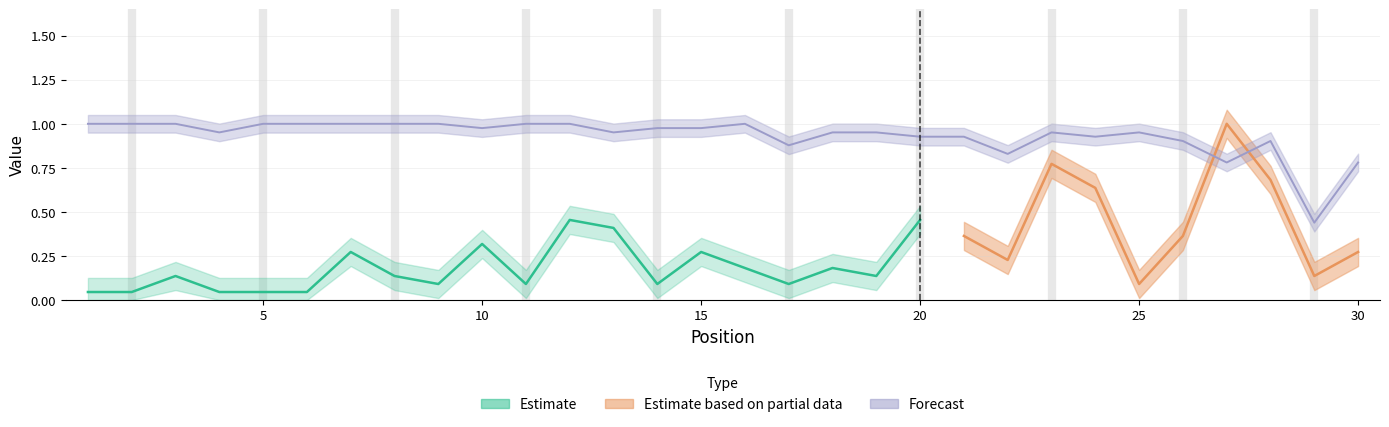

True or false: the data shows 0.5 at 25.

False